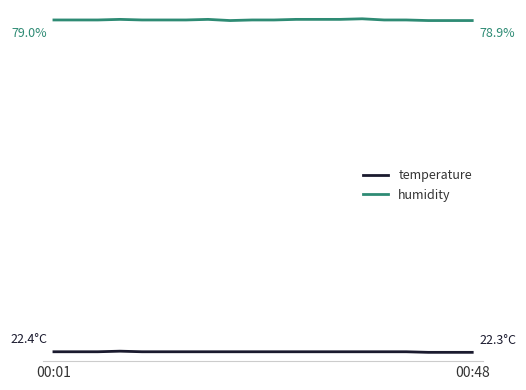

Does the chart display data point markers on the line(s)?

No